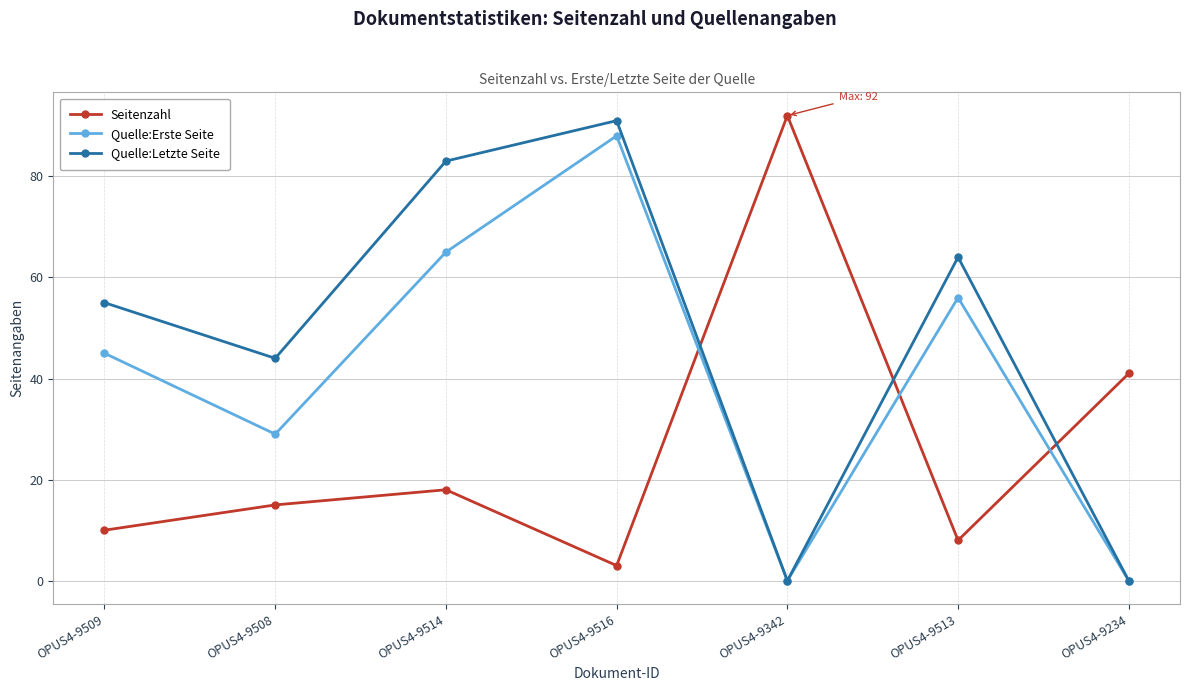

What is the difference between the Seitenzahl values at OPUS4-9513 and OPUS4-9234?

33